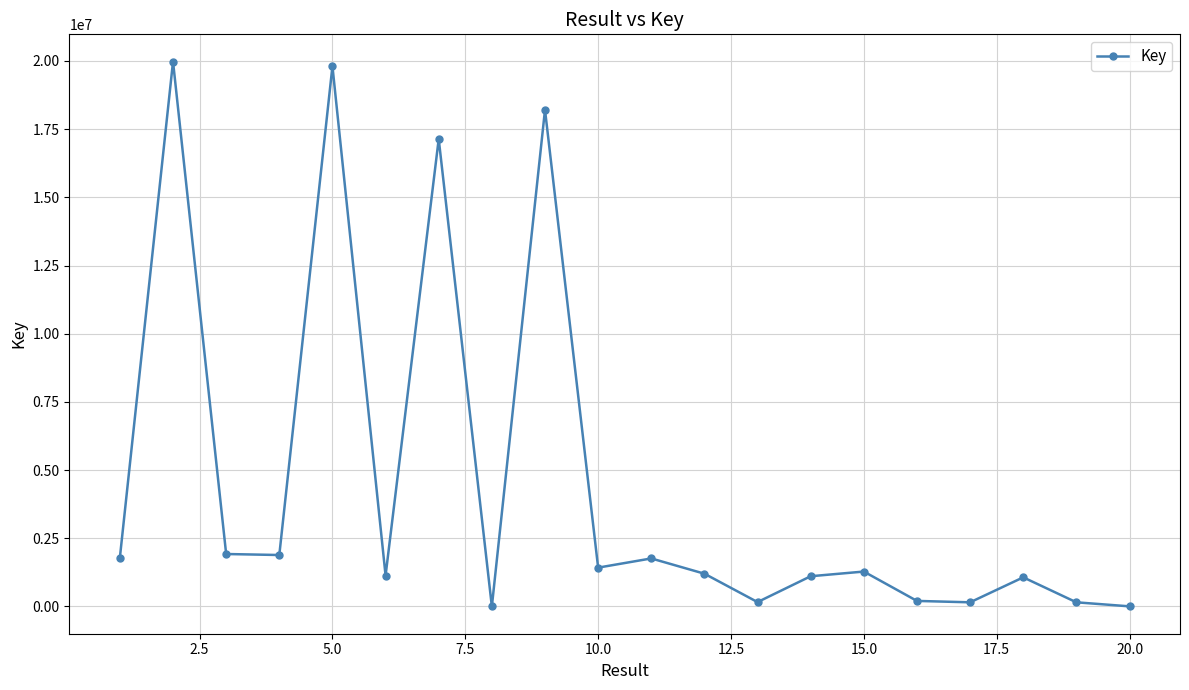

What is the sum of all values?

90402934